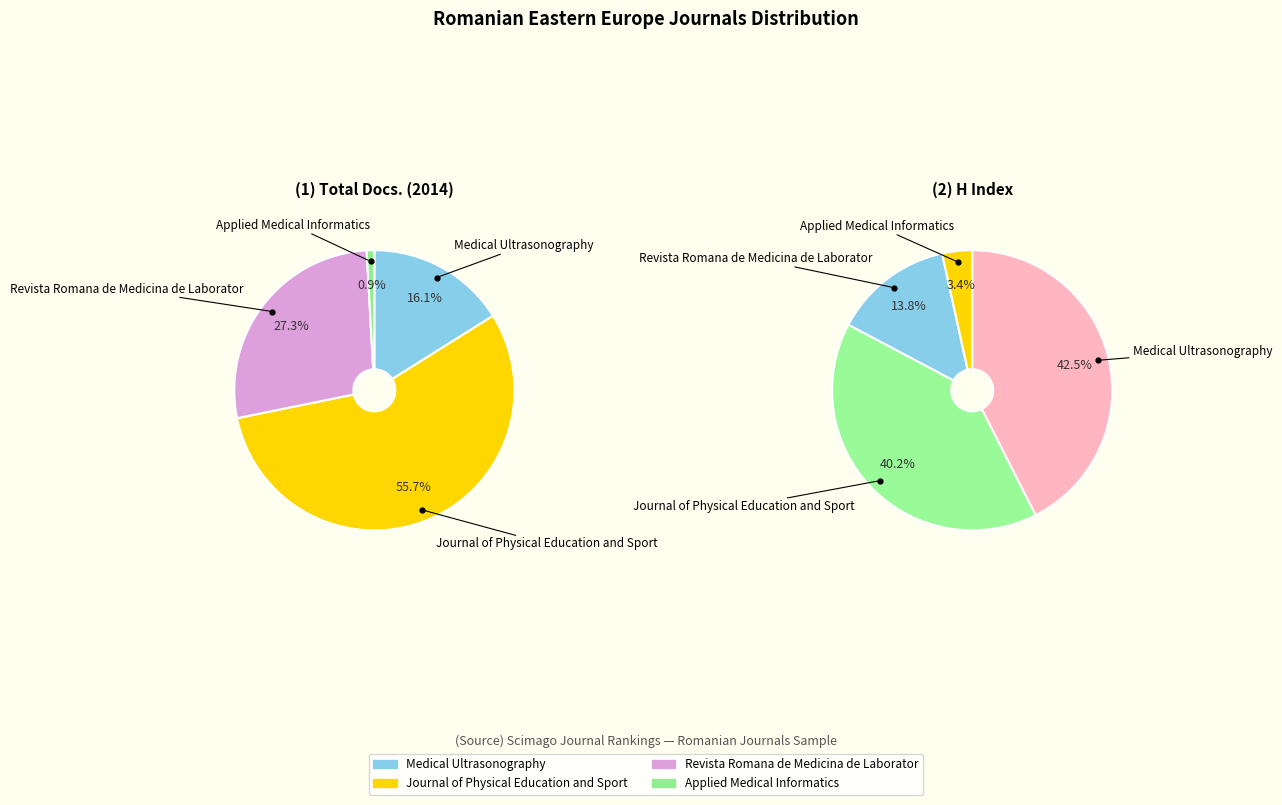

What percentage is the Revista Romana de Medicina de Laborator slice, to the nearest percent?

27%